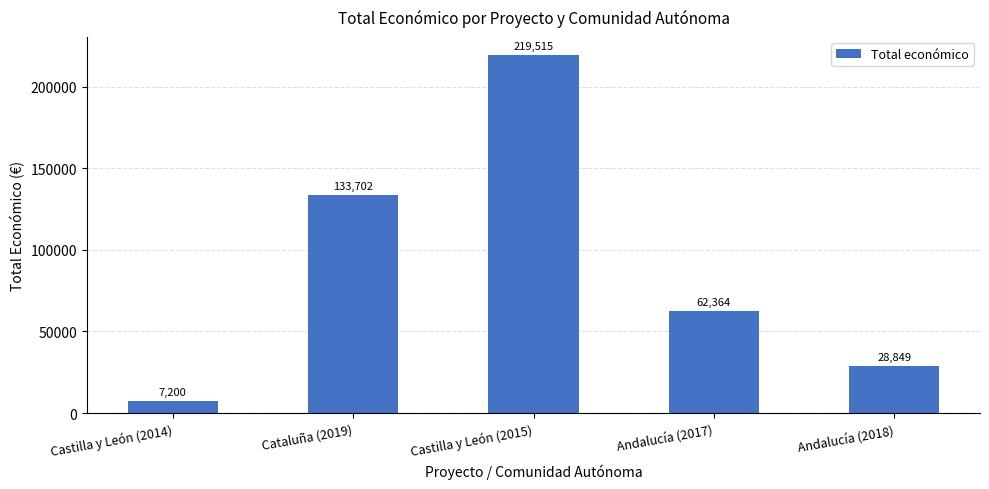

True or false: the data shows 133702 at Cataluña (2019).

True